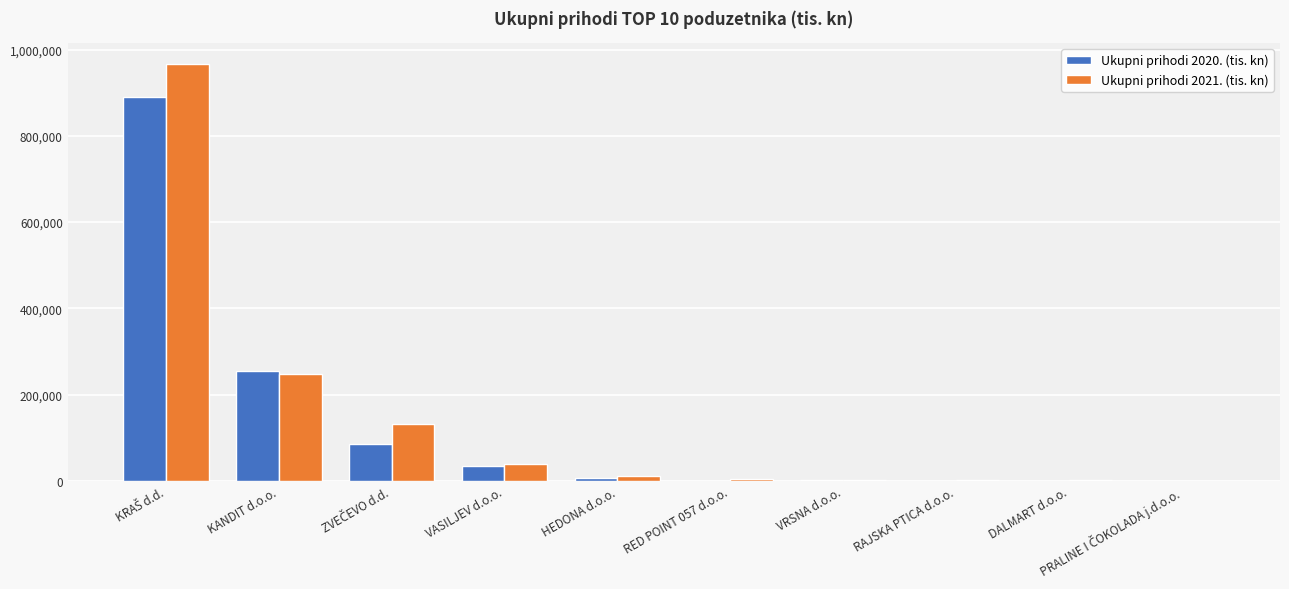

Does the chart contain stacked bars?

No